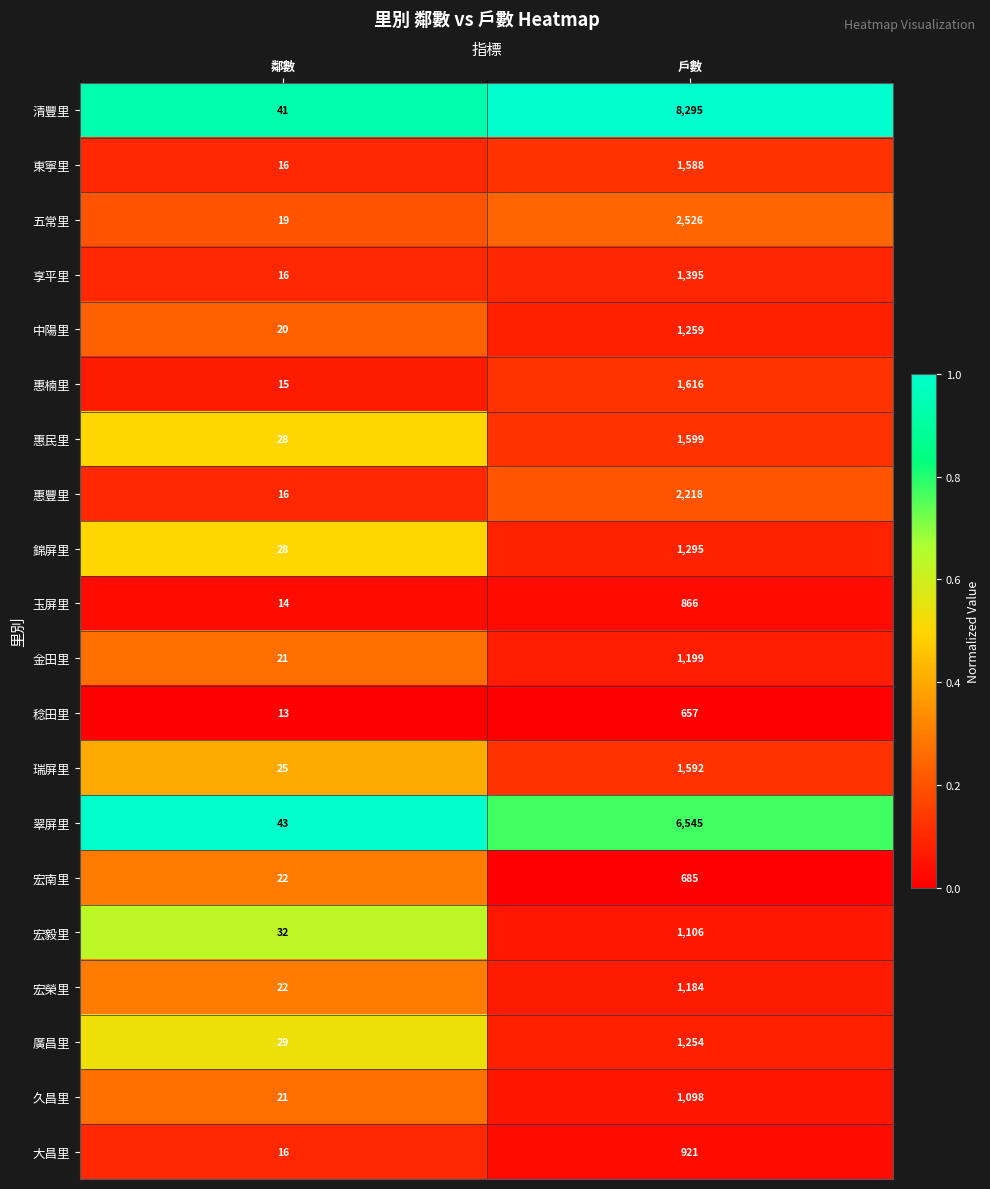

What is the sum of the 宏南里 values at 鄰數 and 戶數?

707